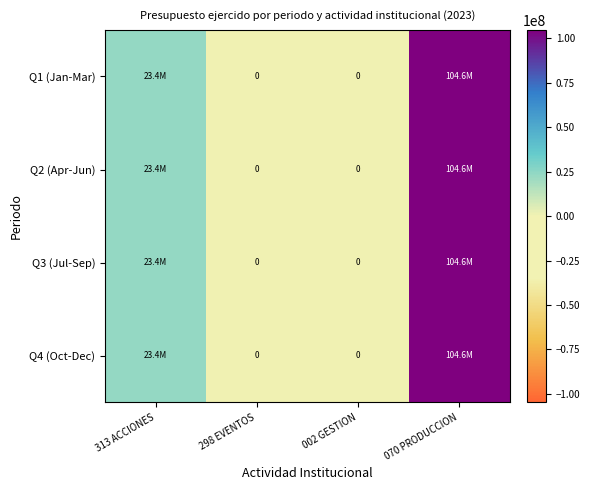

Where is Q3 (Jul-Sep) nearest to the value 52315603?

313 ACCIONES